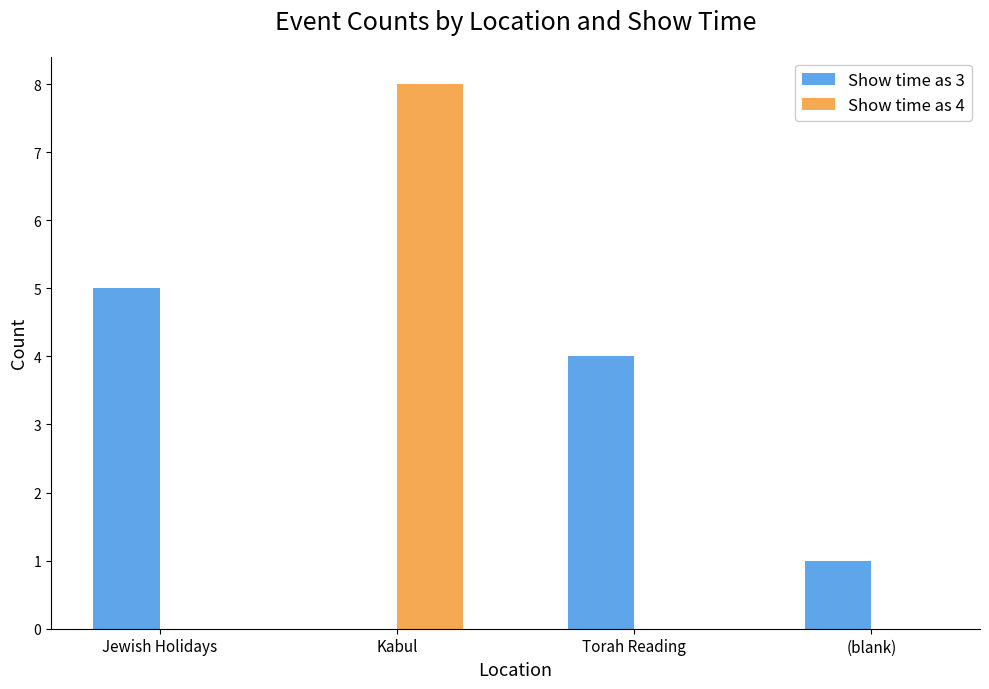

How many groups of bars are there?

4